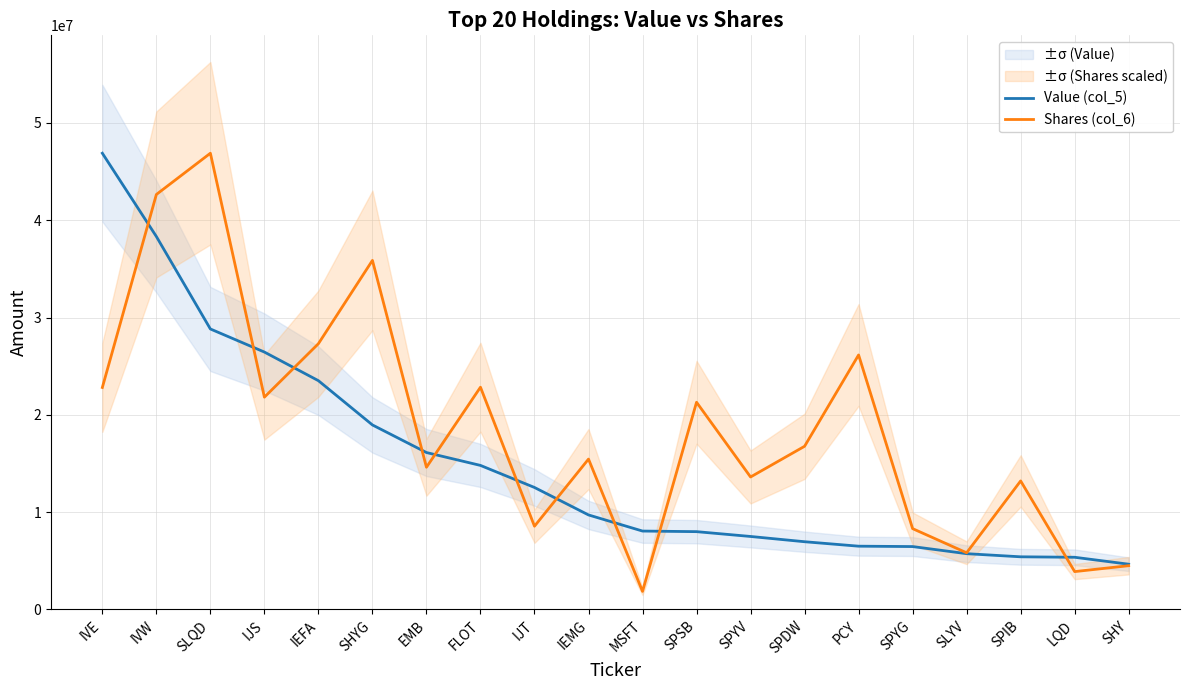

How many distinct data groups are displayed?

2